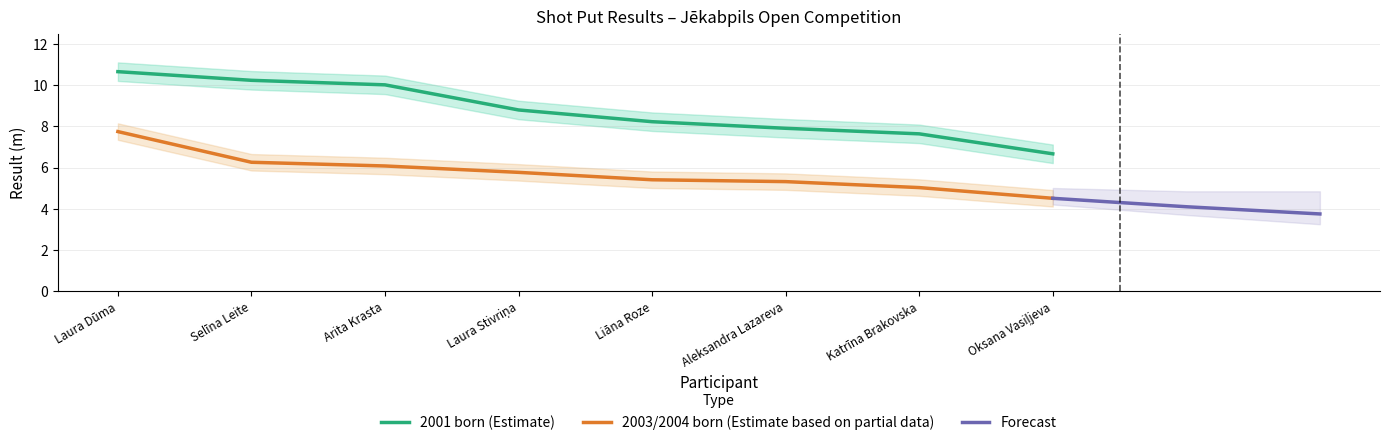

The 2001 born series shows 8.8 at Laura Stivriņa. True or false?

True